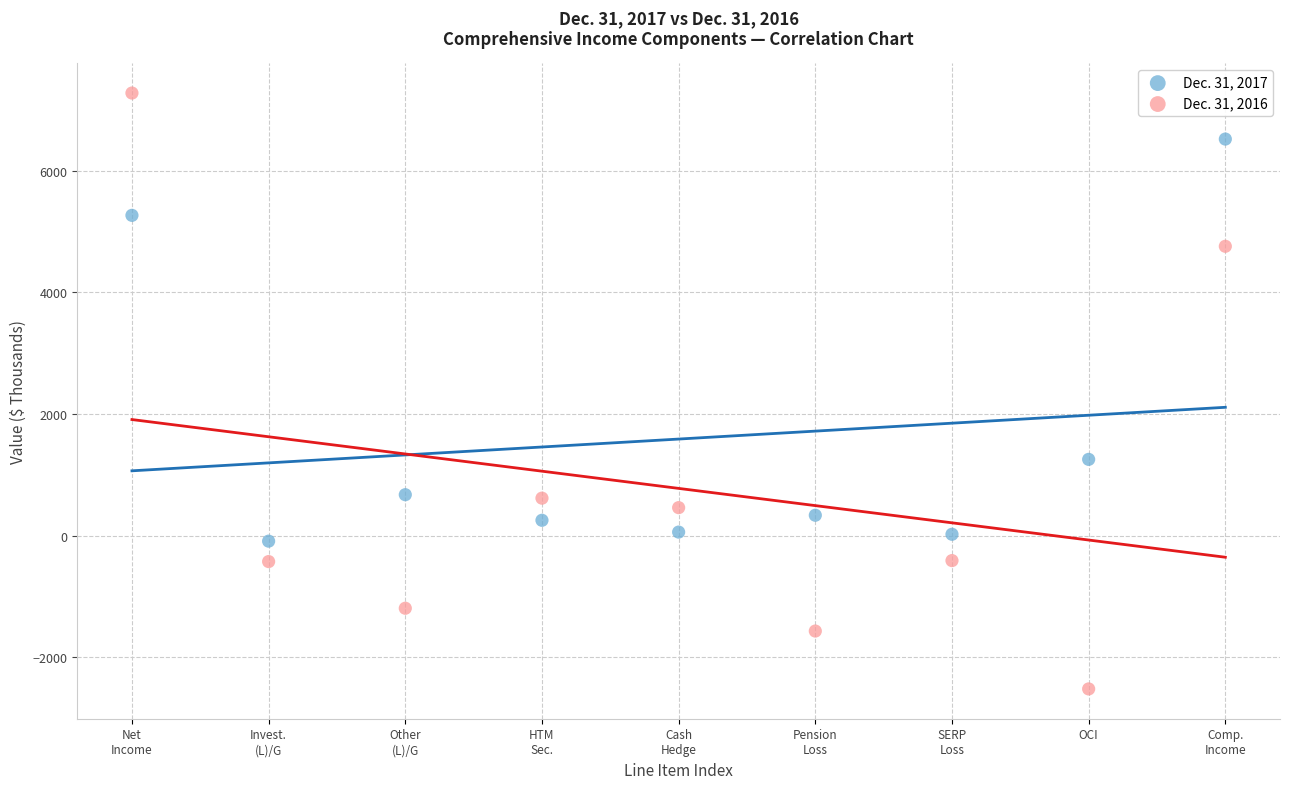

Which series has the widest spread of Y values?

Dec. 31, 2016